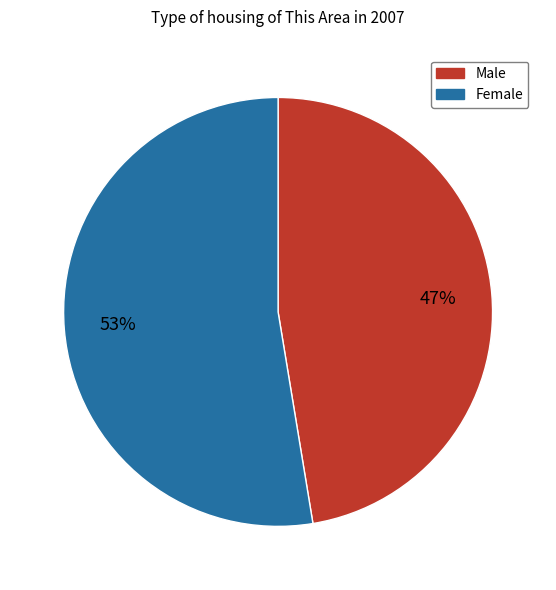

Do Male and Female together represent more than half of the pie?

Yes